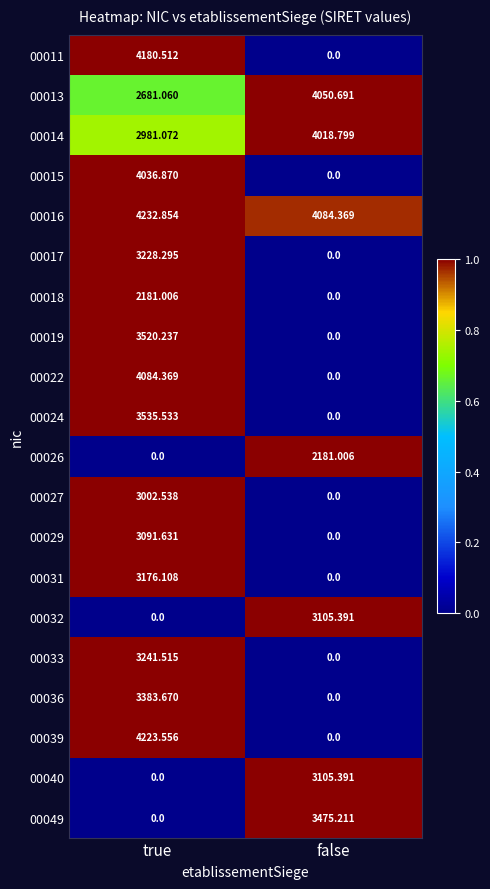

At which category is the sum across all series the highest?

true